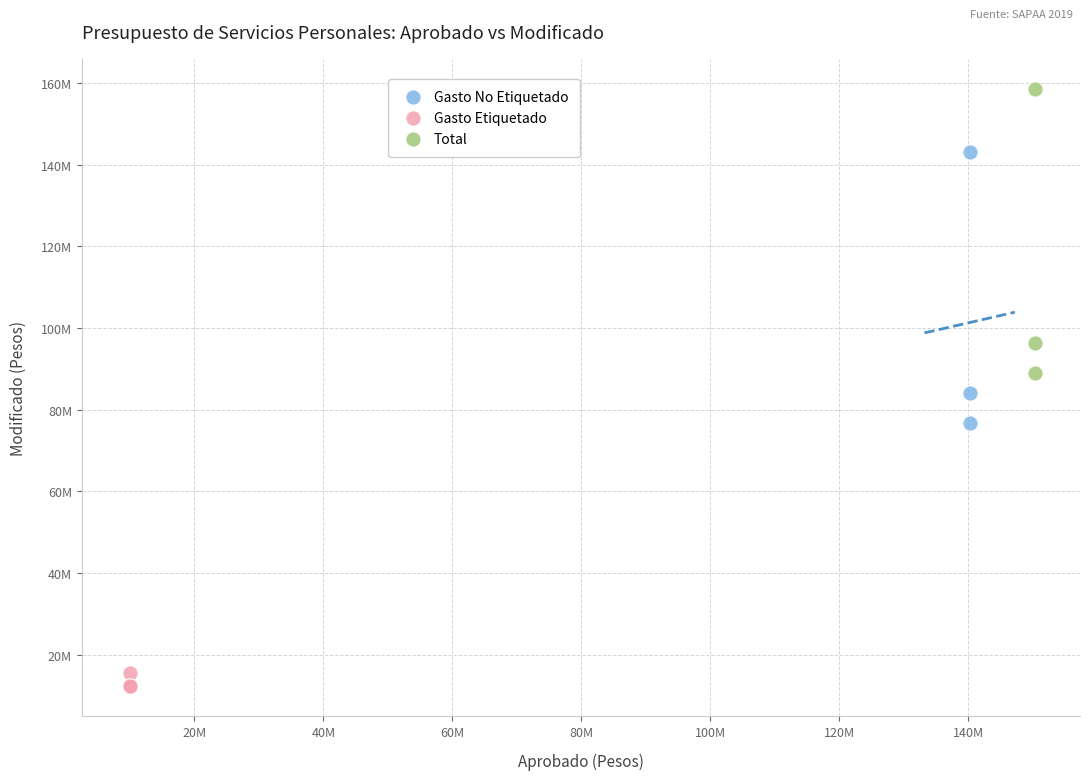

What are all the series names shown in the legend?

Gasto No Etiquetado, Gasto Etiquetado, Total